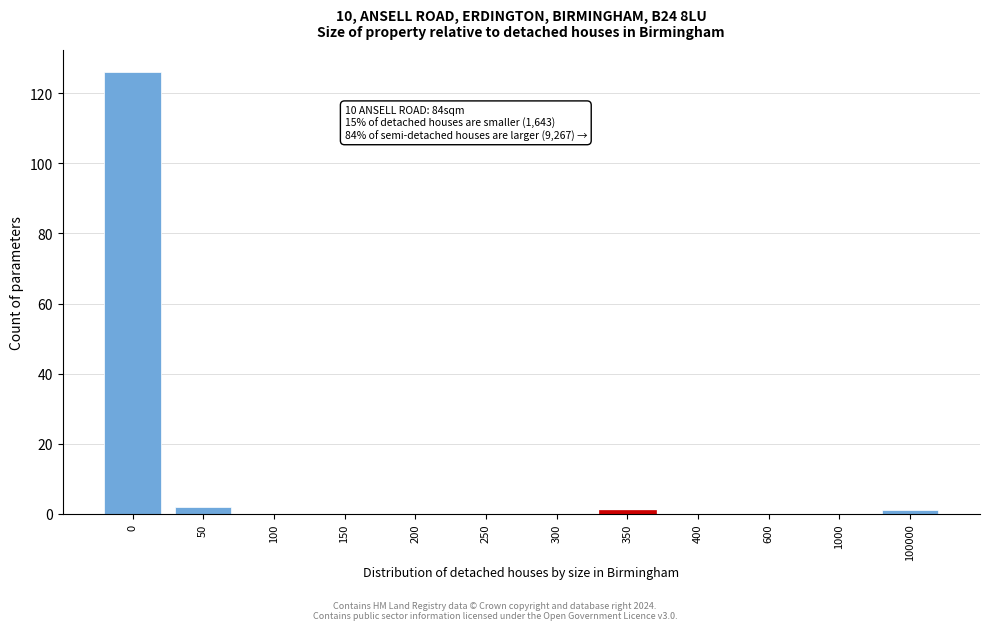

Reading left to right, extract all data points from this chart.

0=126	50=2	100=0	150=0	200=0	250=0	300=0	350=1	400=0	600=0	1000=0	100000=1